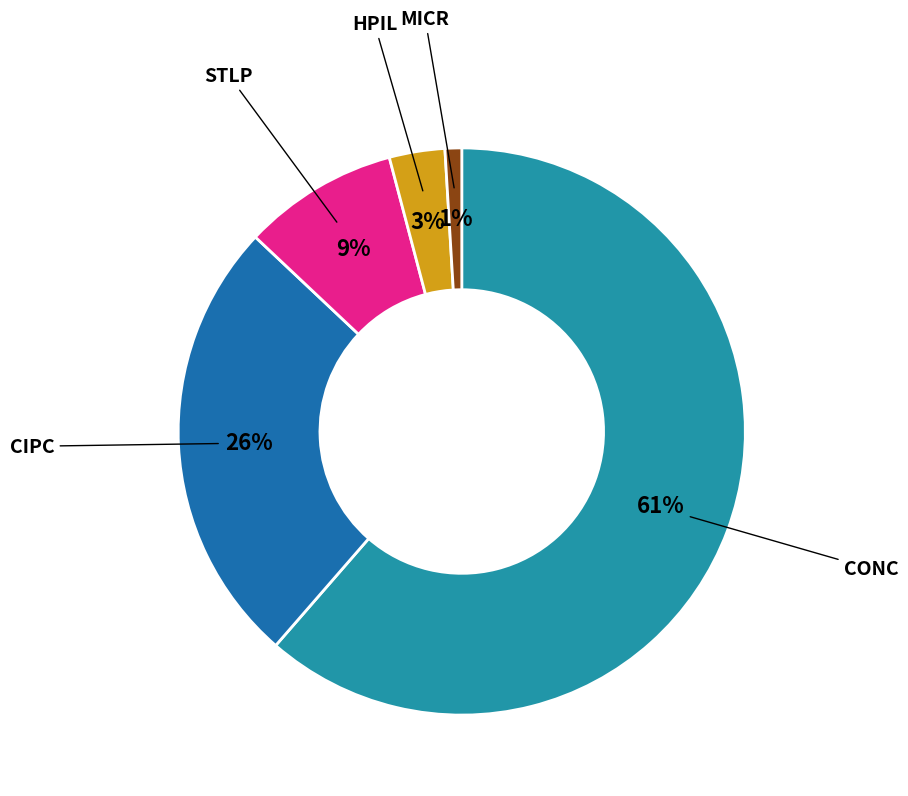

Does any single category account for the majority?

Yes